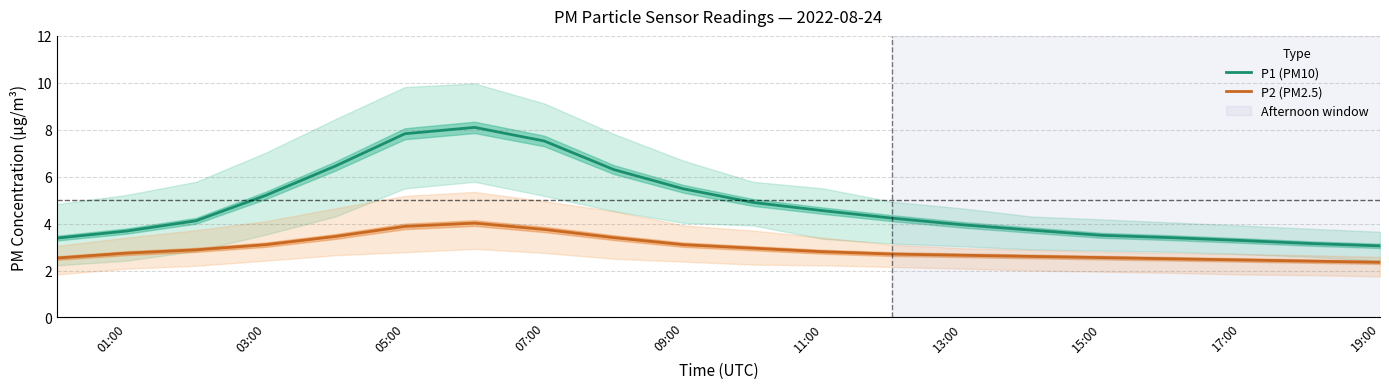

What is the difference between the maximum and minimum values in the P1 (PM10) series?

5.0